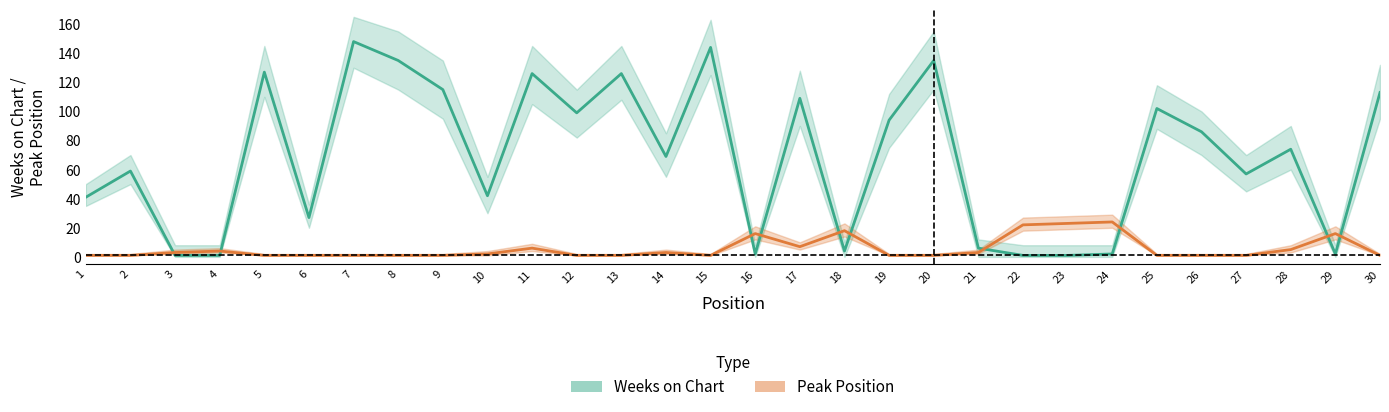

Count the number of data series in this chart.

2